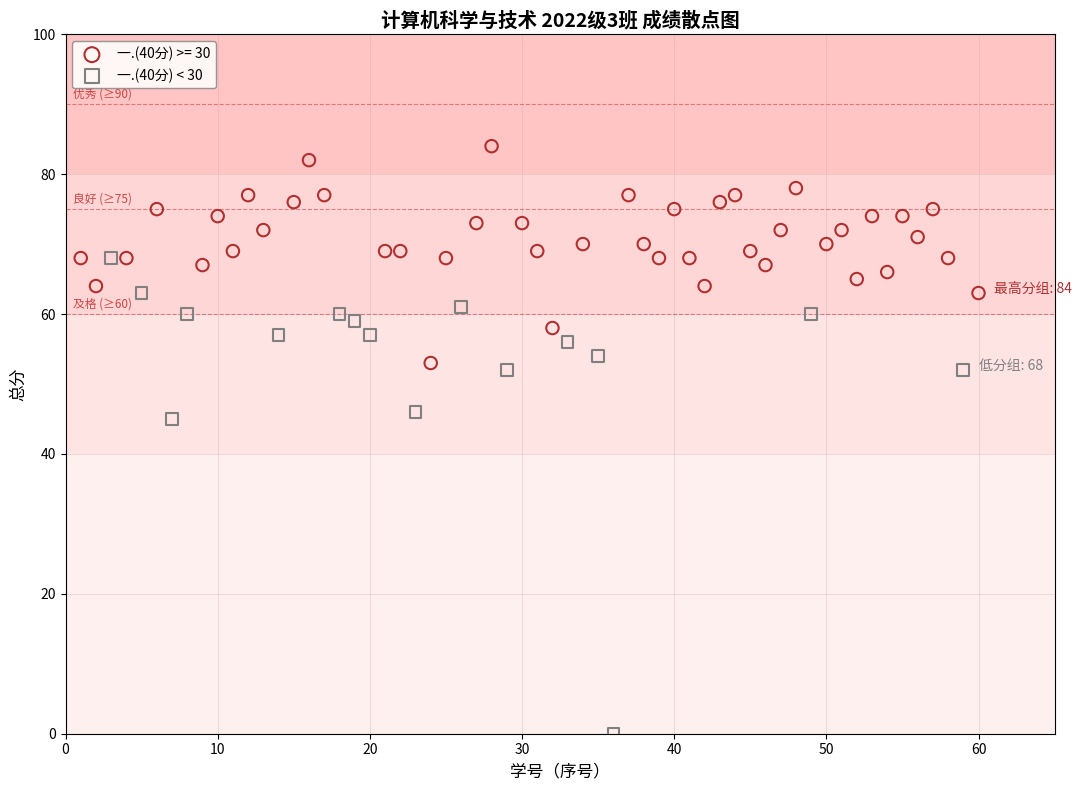

Which series reaches the minimum Y coordinate?

一.(40分) < 30